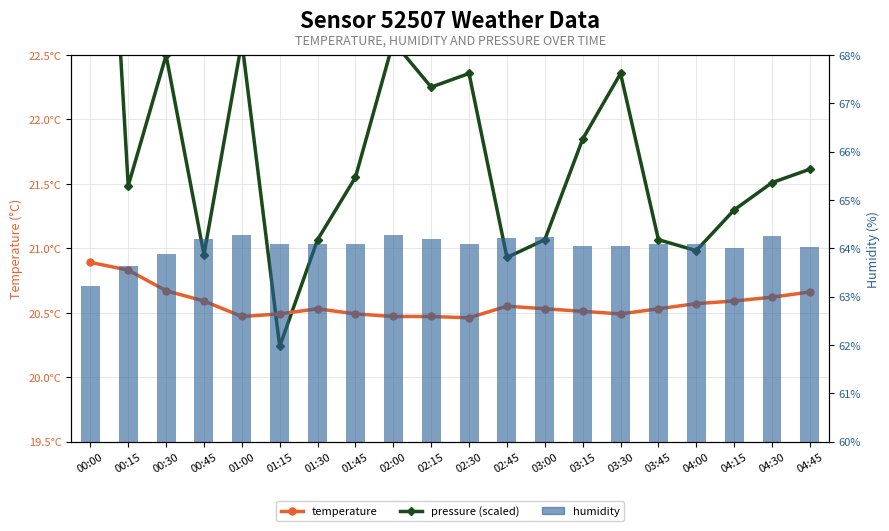

At how many categories does at least one series exceed 51?

20